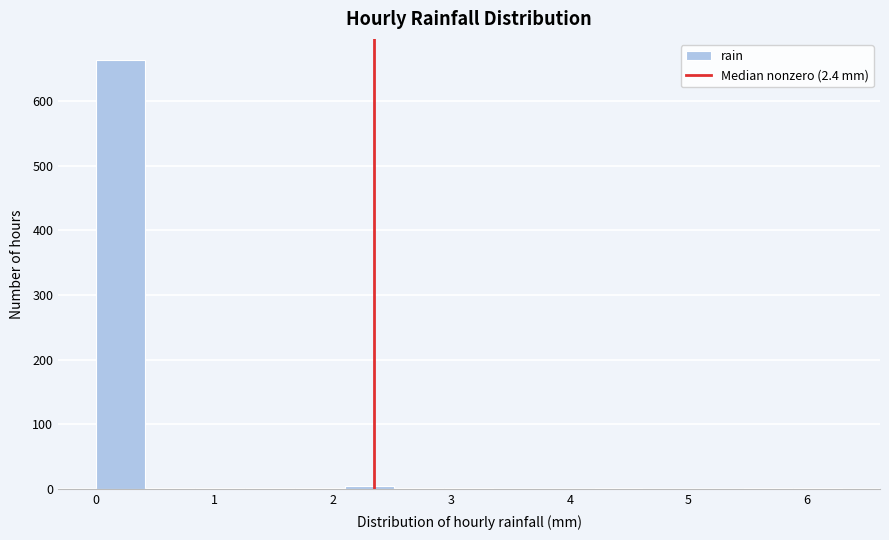

How tall is the bar that spans 0.00 to 0.42 on the x-axis? Neither the bar edges nor the heights are printed on the chart, so give them approximately, as read against the axes.

660